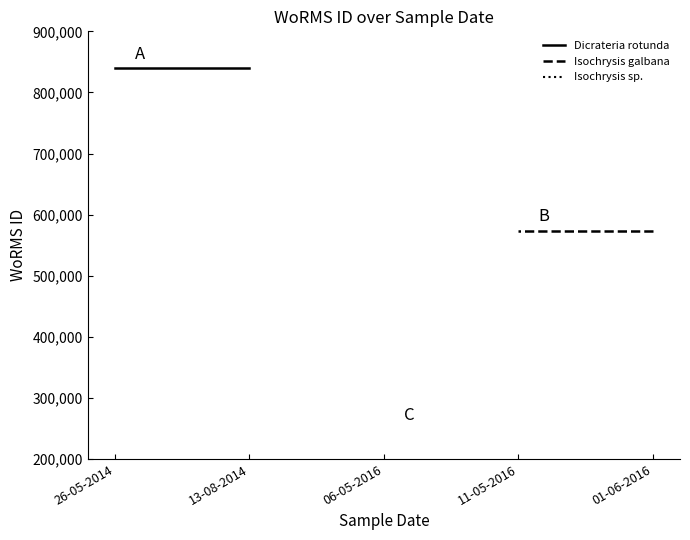

Reading left to right, transcribe all the data shown in this chart.

Dicrateria rotunda: 840109	840109
Isochrysis galbana: 573884	573884